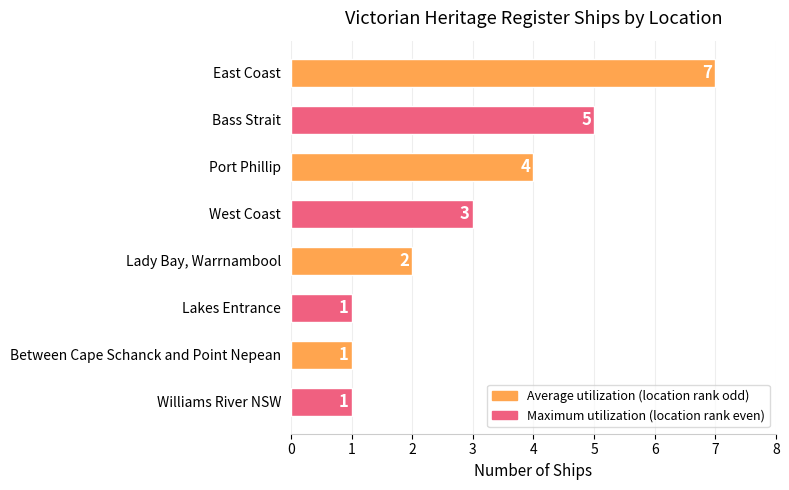

What is the sum of all values?

24